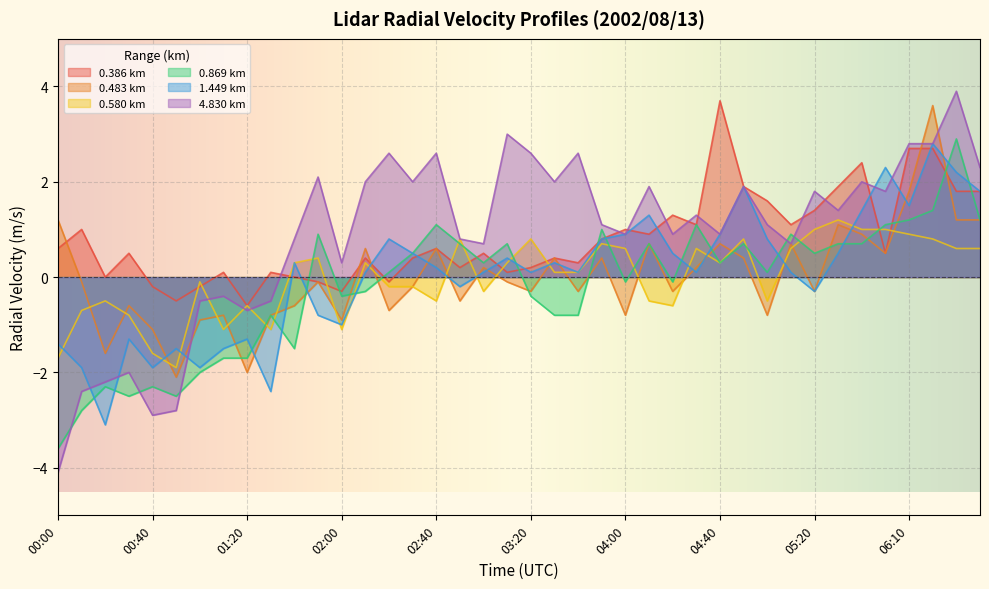

True or false: 4.830 and 0.580 cross at least once.

True